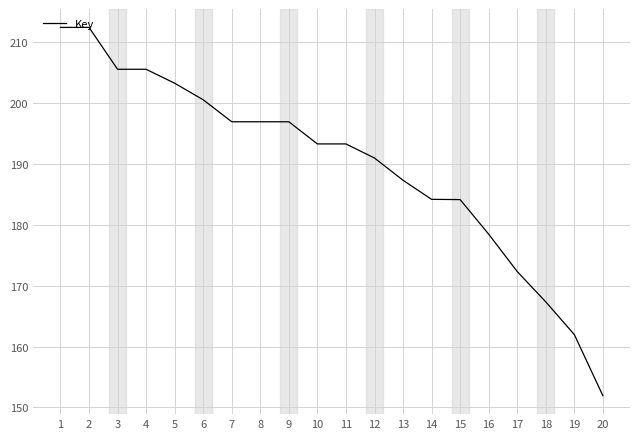

What is the ratio of the value at 13 to the value at 15?

1.0